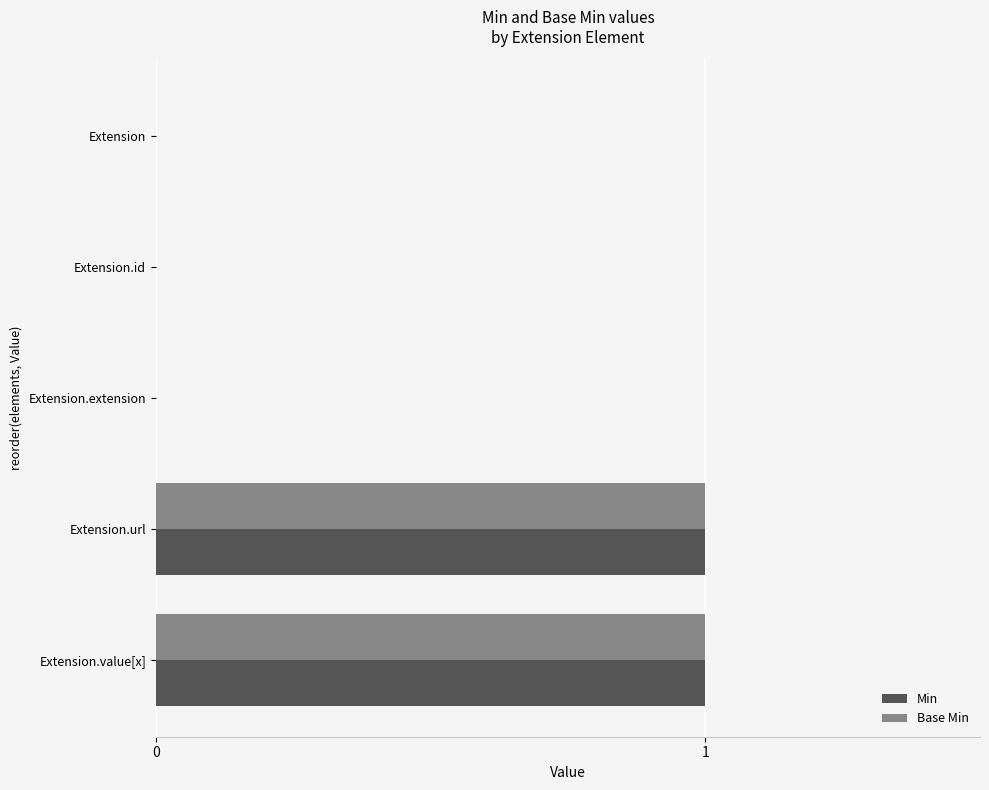

True or false: Min has a value of 1 at Extension.value[x].

True